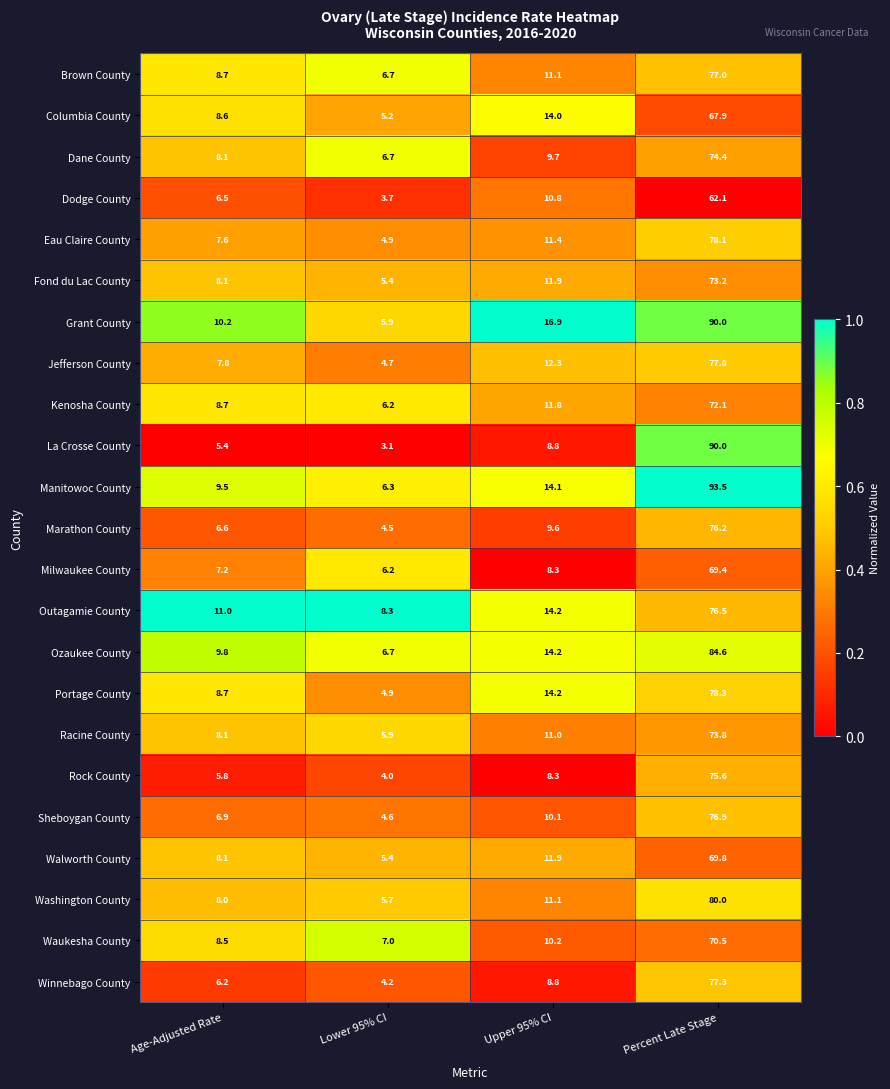

True or false: Portage County has a value of 78.3 at Percent Late Stage.

True